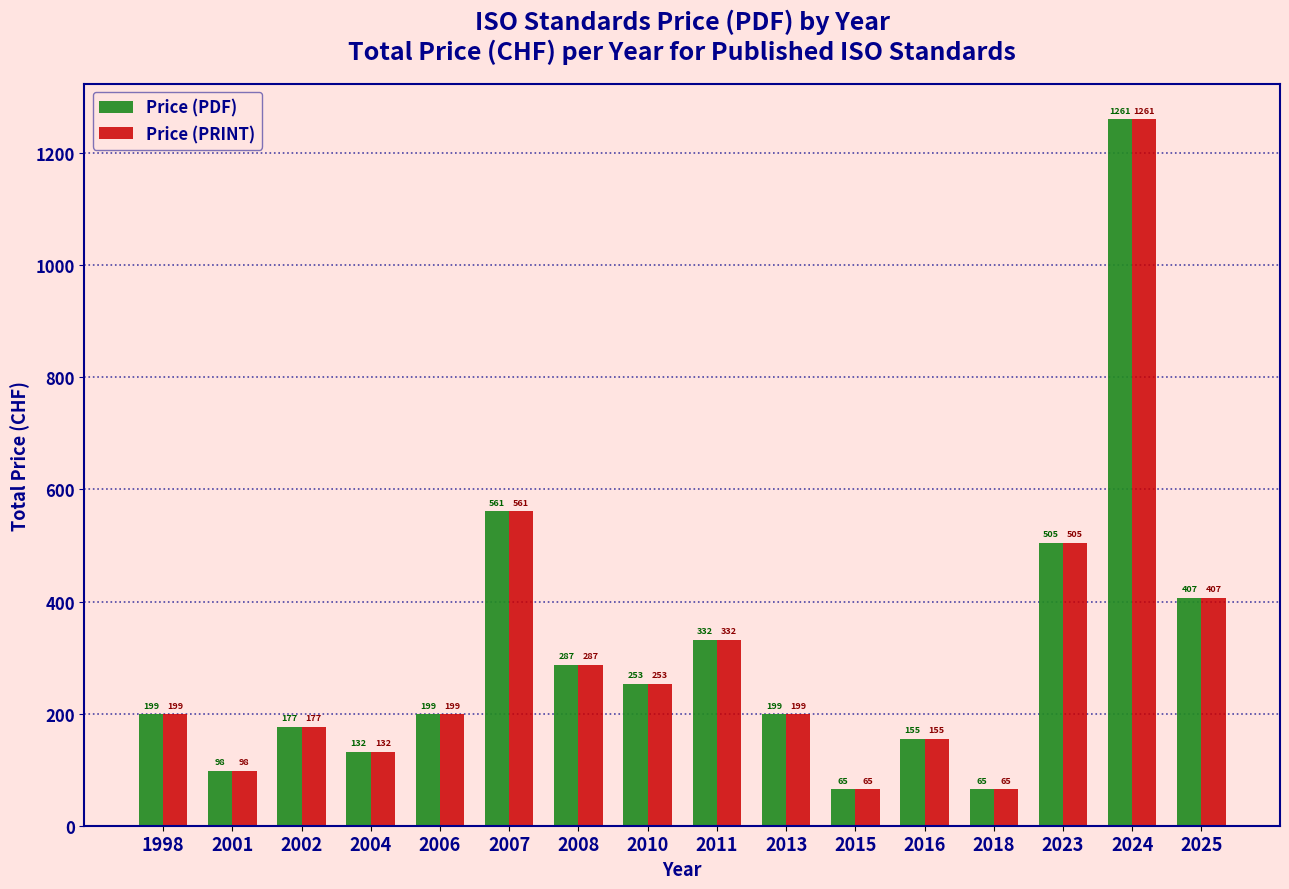

Reading right to left, what are all the values shown in this chart?

Price (PDF): 407	1261	505	65	155	65	199	332	253	287	561	199	132	177	98	199
Price (PRINT): 407	1261	505	65	155	65	199	332	253	287	561	199	132	177	98	199